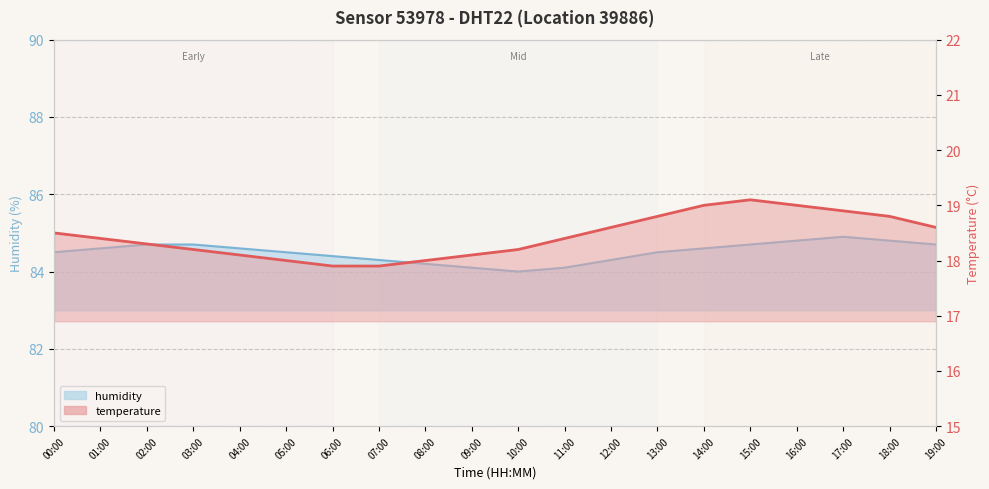

Rank the series at 01:00 from highest to lowest value.

humidity, temperature